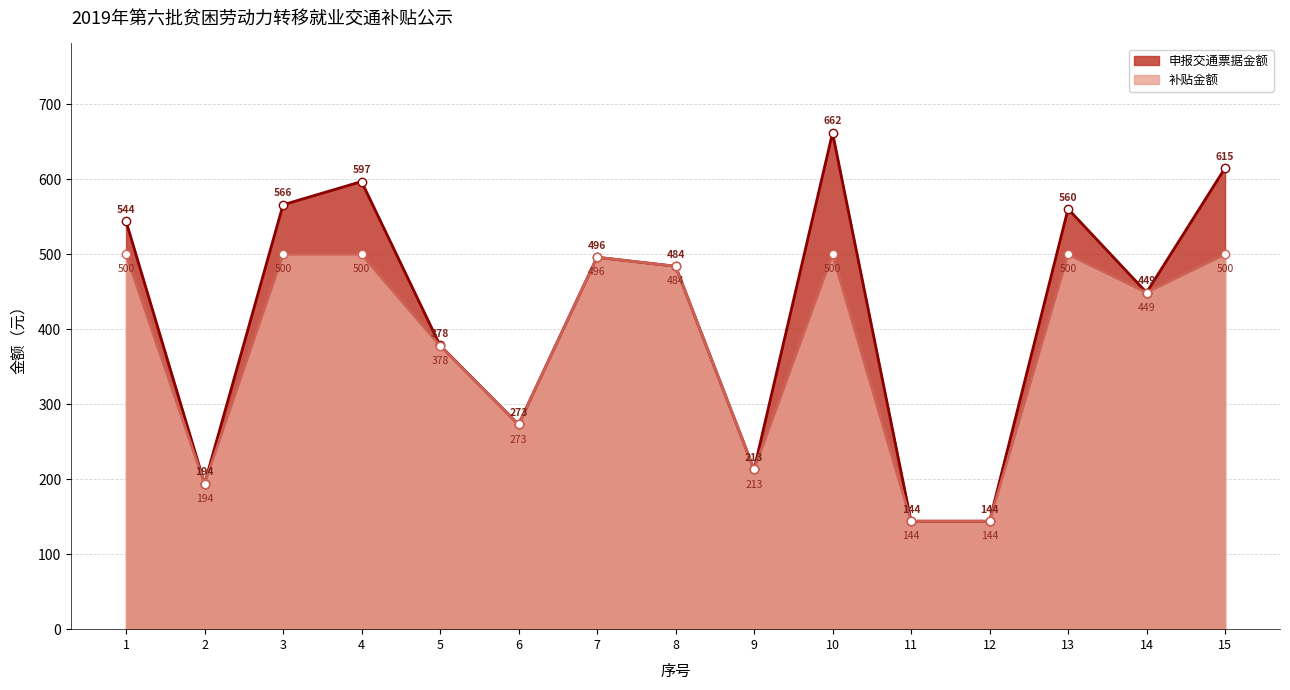

How many data points in 补贴金额线 are above 484?

7